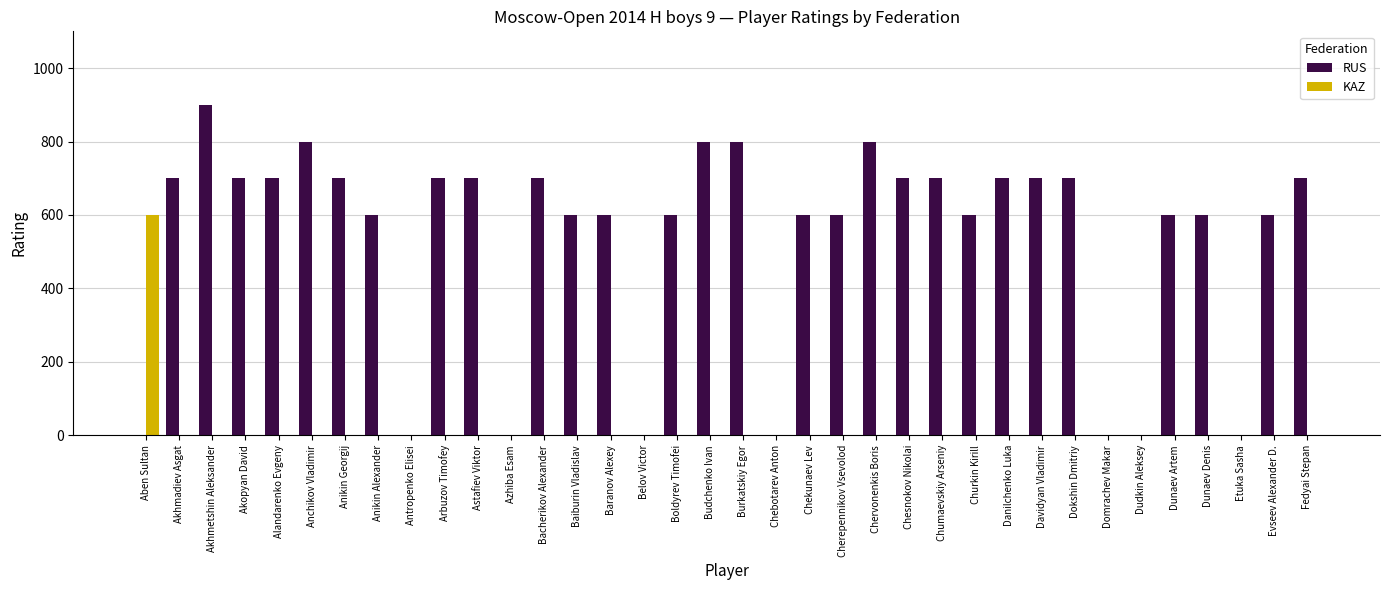

Reading right to left, list all the values displayed in this chart.

RUS: Fedyai Stepan=700	Evseev Alexander D.=600	Etuka Sasha=0	Dunaev Denis=600	Dunaev Artem=600	Dudkin Aleksey=0	Domrachev Makar=0	Dokshin Dmitriy=700	Davidyan Vladimir=700	Danilchenko Luka=700	Churkin Kirill=600	Chumaevskiy Arseniy=700	Chesnokov Nikolai=700	Chervonenkis Boris=800	Cherepennikov Vsevolod=600	Chekunaev Lev=600	Chebotarev Anton=0	Burkatskiy Egor=800	Budchenko Ivan=800	Boldyrev Timofei=600	Belov Victor=0	Baranov Alexey=600	Baiburin Vladislav=600	Bacherikov Alexander=700	Azhiba Esam=0	Astafiev Viktor=700	Arbuzov Timofey=700	Antropenko Elisei=0	Anikin Alexander=600	Anikin Georgij=700	Anchikov Vladimir=800	Alandarenko Evgeny=700	Akopyan David=700	Akhmetshin Aleksander=900	Akhmadiev Asgat=700	Aben Sultan=0
KAZ: Fedyai Stepan=0	Evseev Alexander D.=0	Etuka Sasha=0	Dunaev Denis=0	Dunaev Artem=0	Dudkin Aleksey=0	Domrachev Makar=0	Dokshin Dmitriy=0	Davidyan Vladimir=0	Danilchenko Luka=0	Churkin Kirill=0	Chumaevskiy Arseniy=0	Chesnokov Nikolai=0	Chervonenkis Boris=0	Cherepennikov Vsevolod=0	Chekunaev Lev=0	Chebotarev Anton=0	Burkatskiy Egor=0	Budchenko Ivan=0	Boldyrev Timofei=0	Belov Victor=0	Baranov Alexey=0	Baiburin Vladislav=0	Bacherikov Alexander=0	Azhiba Esam=0	Astafiev Viktor=0	Arbuzov Timofey=0	Antropenko Elisei=0	Anikin Alexander=0	Anikin Georgij=0	Anchikov Vladimir=0	Alandarenko Evgeny=0	Akopyan David=0	Akhmetshin Aleksander=0	Akhmadiev Asgat=0	Aben Sultan=600